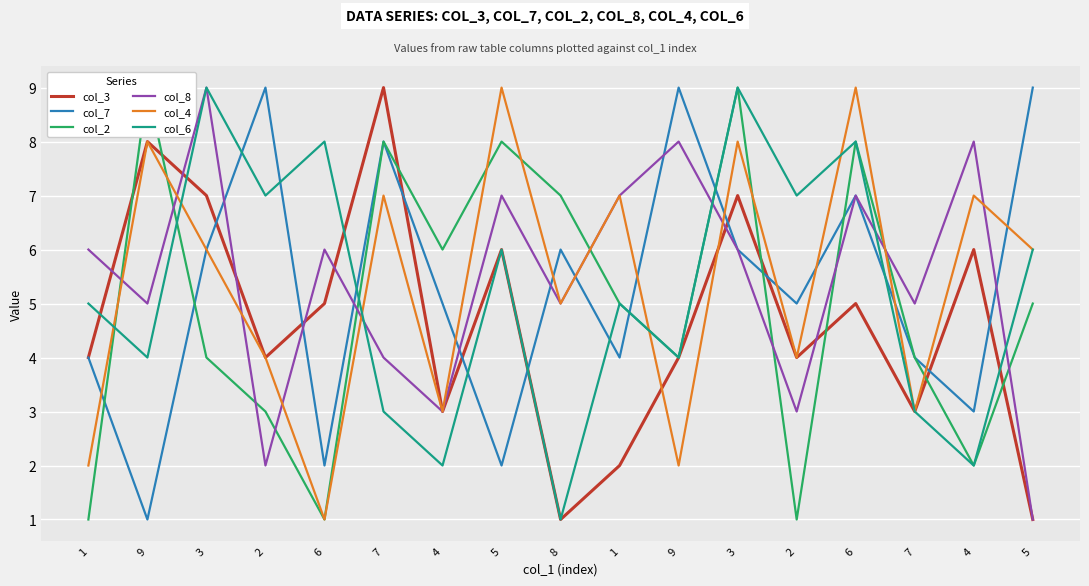

What value does the col_8 series have at 7?

5